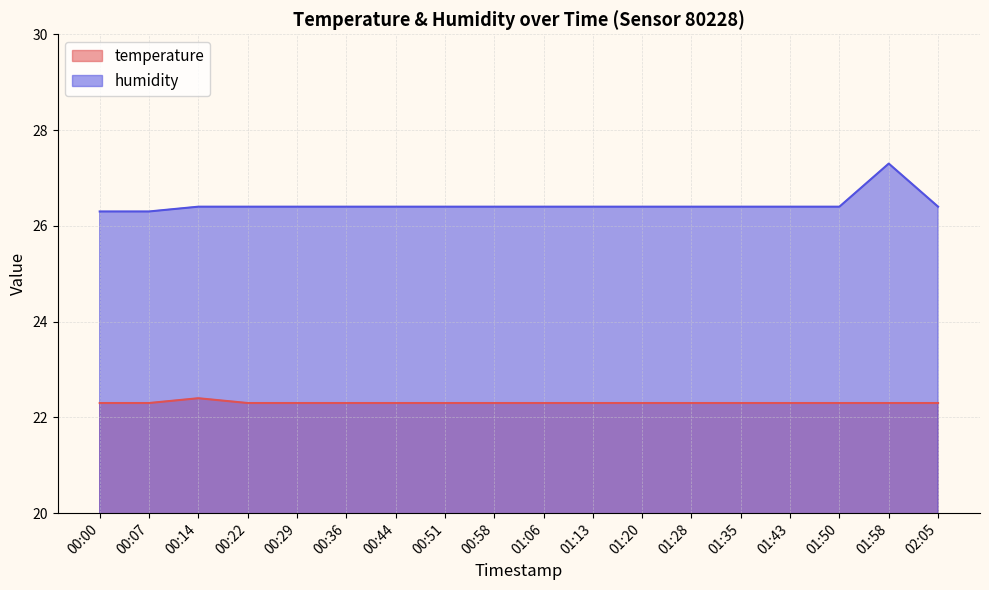

At which category is the sum across all series the highest?

01:58